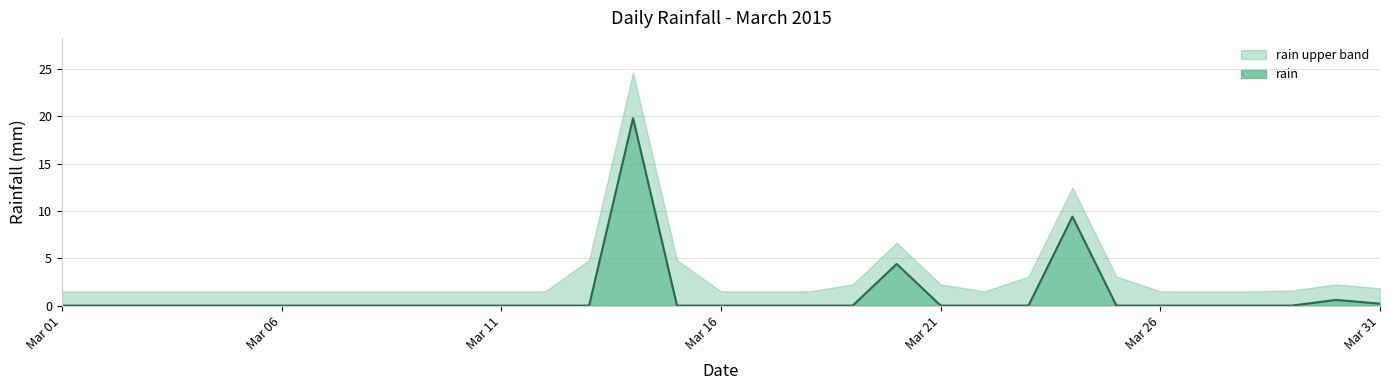

What is the total value across all series at Mar 26?

1.5